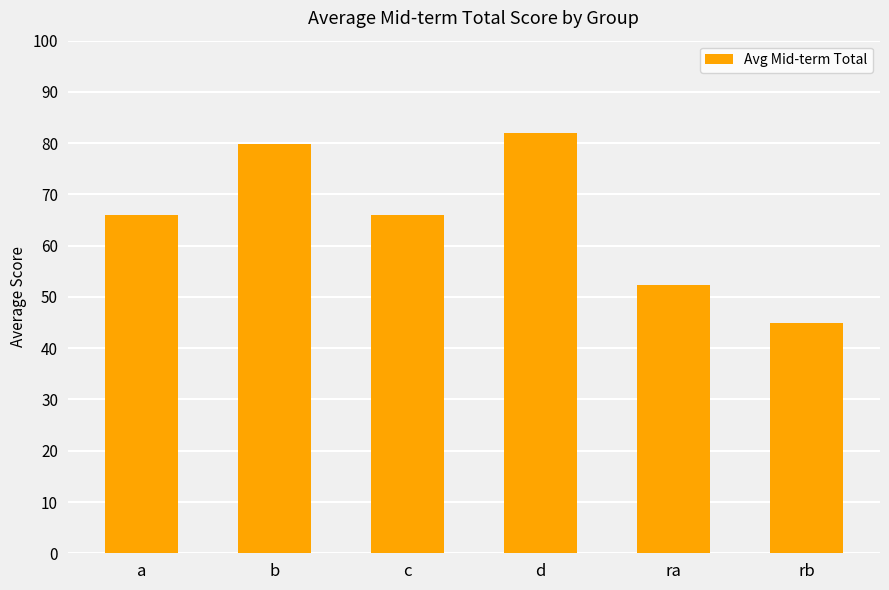

What is the change in value from a to ra?

-13.5